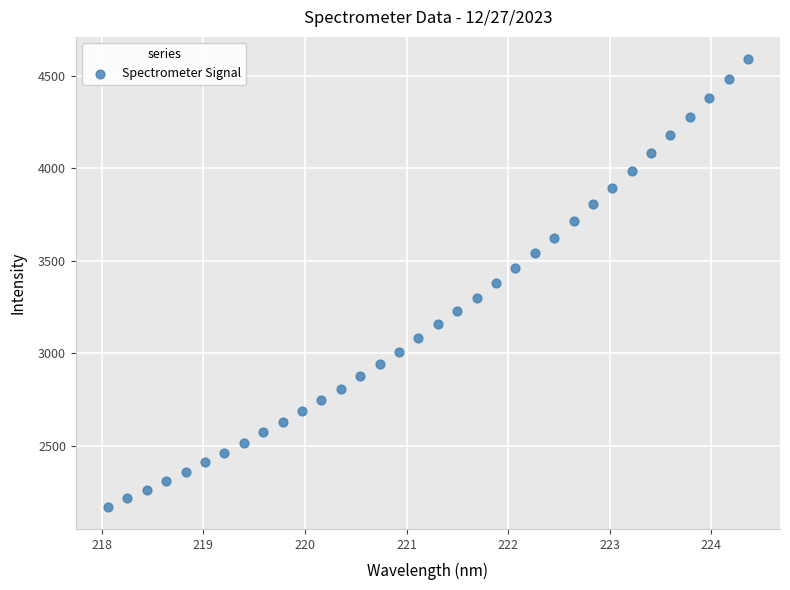

What is the range of X values (max minus min)?

6.3